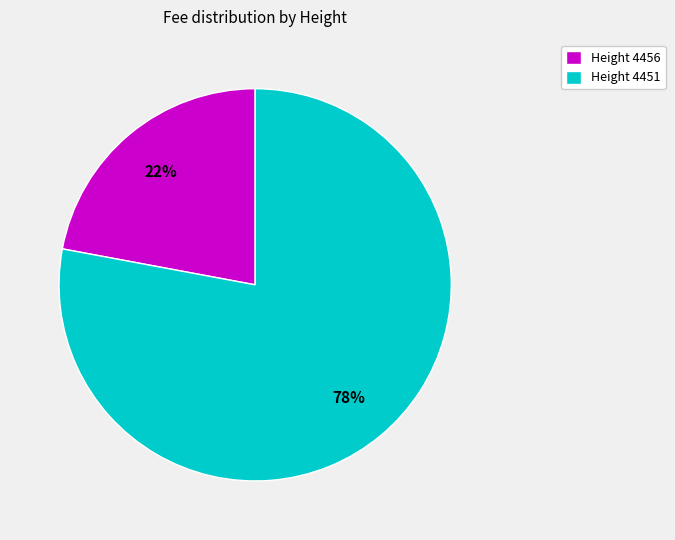

Count the number of slices in the pie.

2